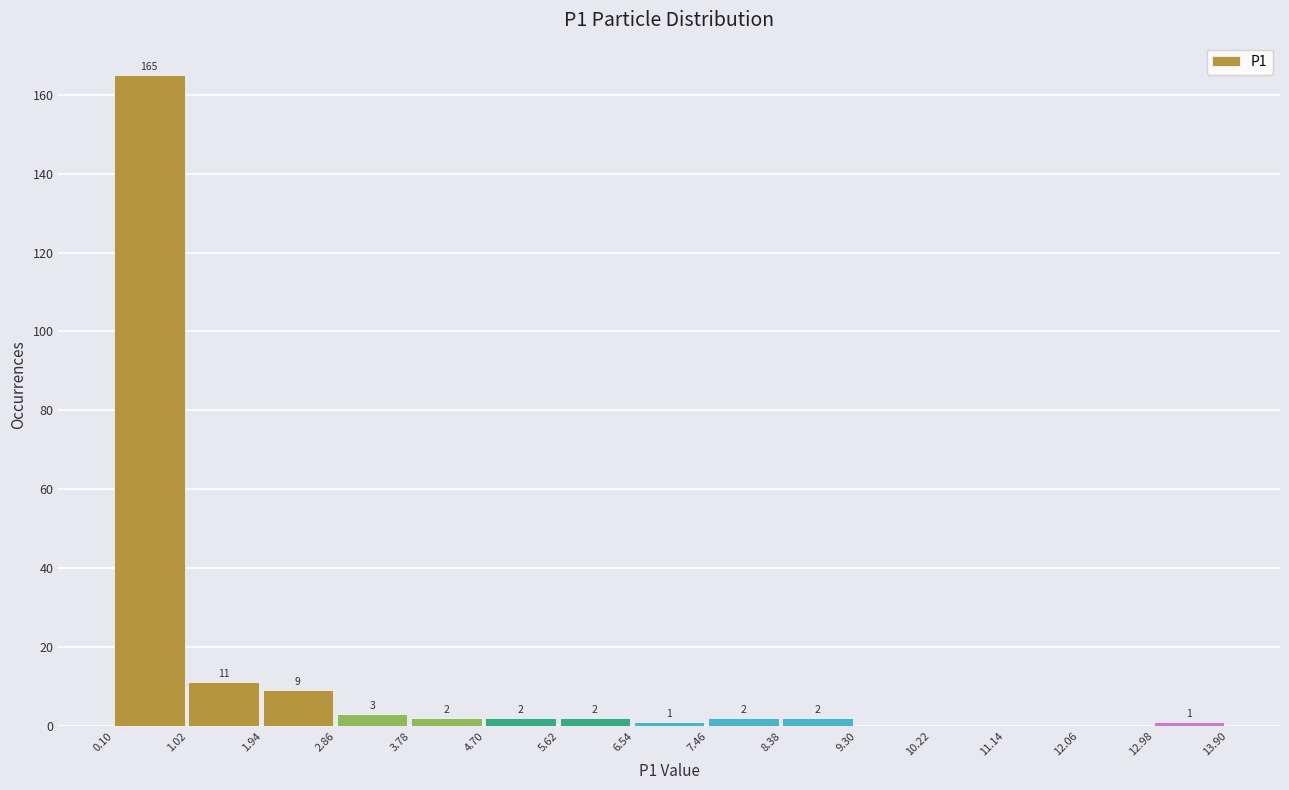

Which range on the x-axis has the tallest bar?

0.10 to 1.02